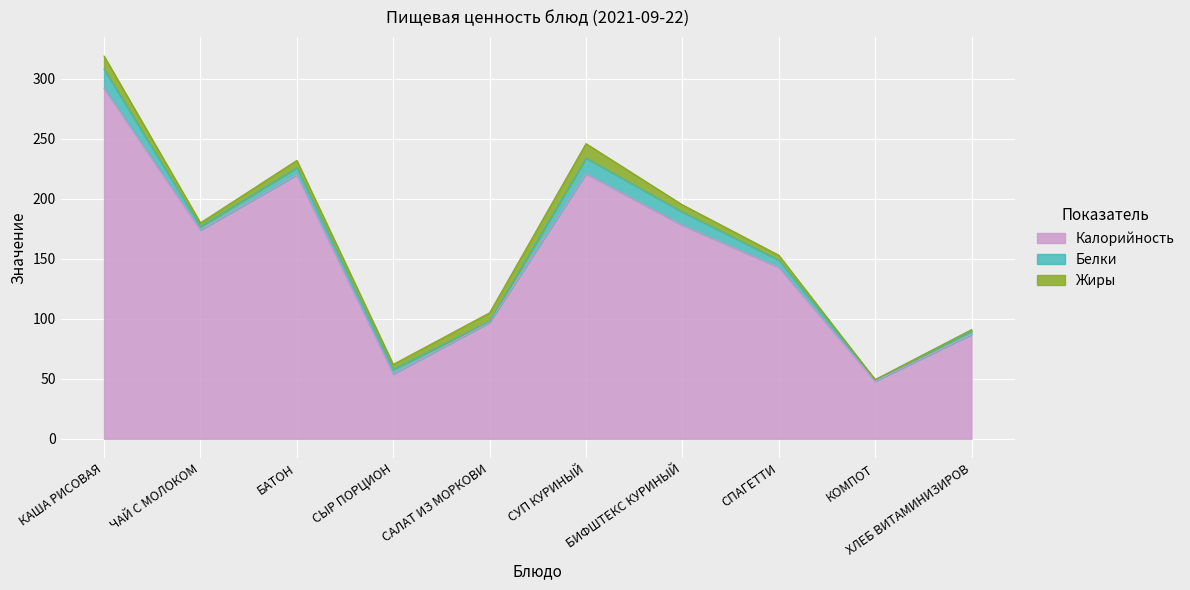

What is the average value of the Белки series?

6.4